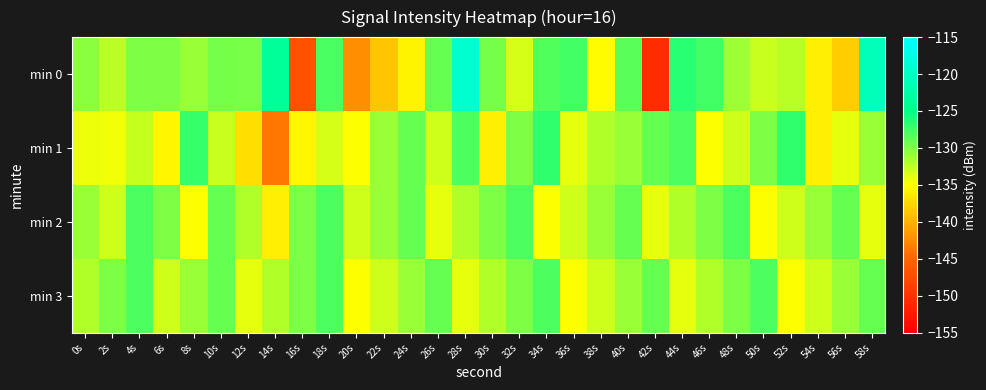

Which category has the lowest value across all series?

42s